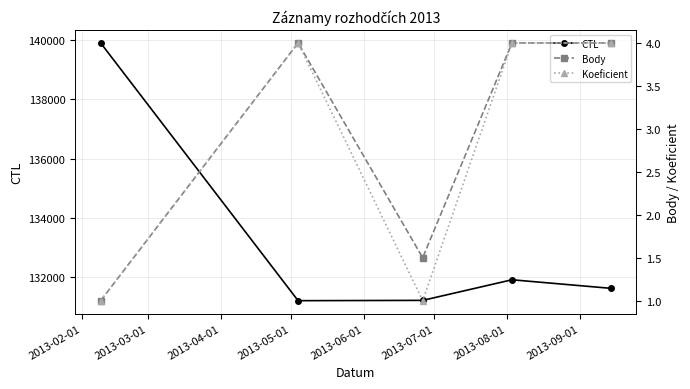

How many interior local valleys does the Body series have?

1